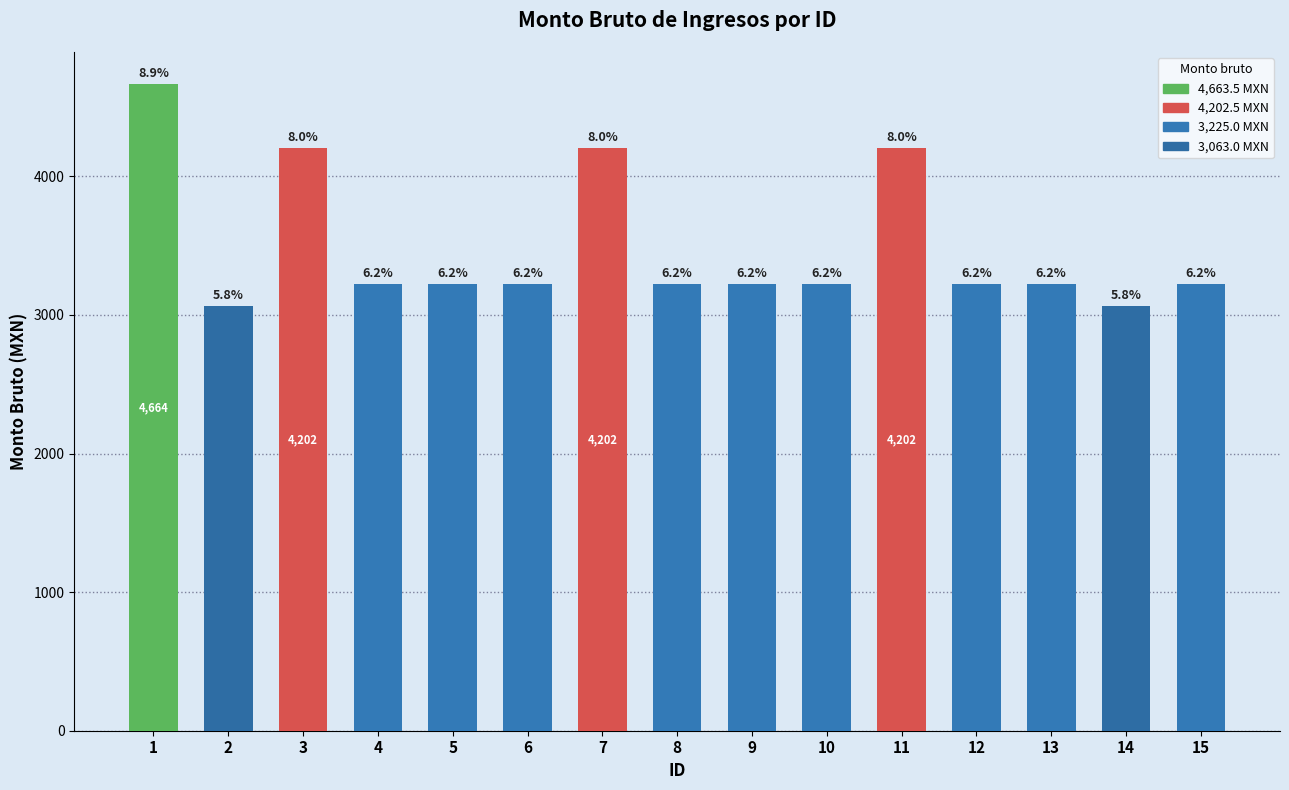

Rank the categories by value from highest to lowest.

1, 3, 7, 11, 4, 5, 6, 8, 9, 10, 12, 13, 15, 2, 14